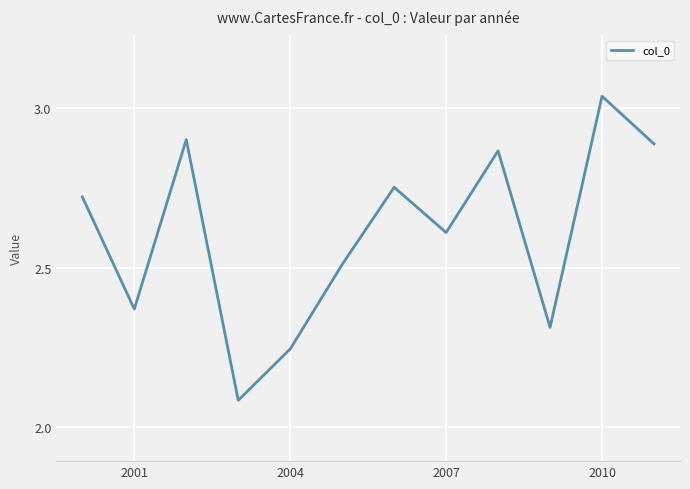

What is the difference between the maximum and minimum values?

1.0